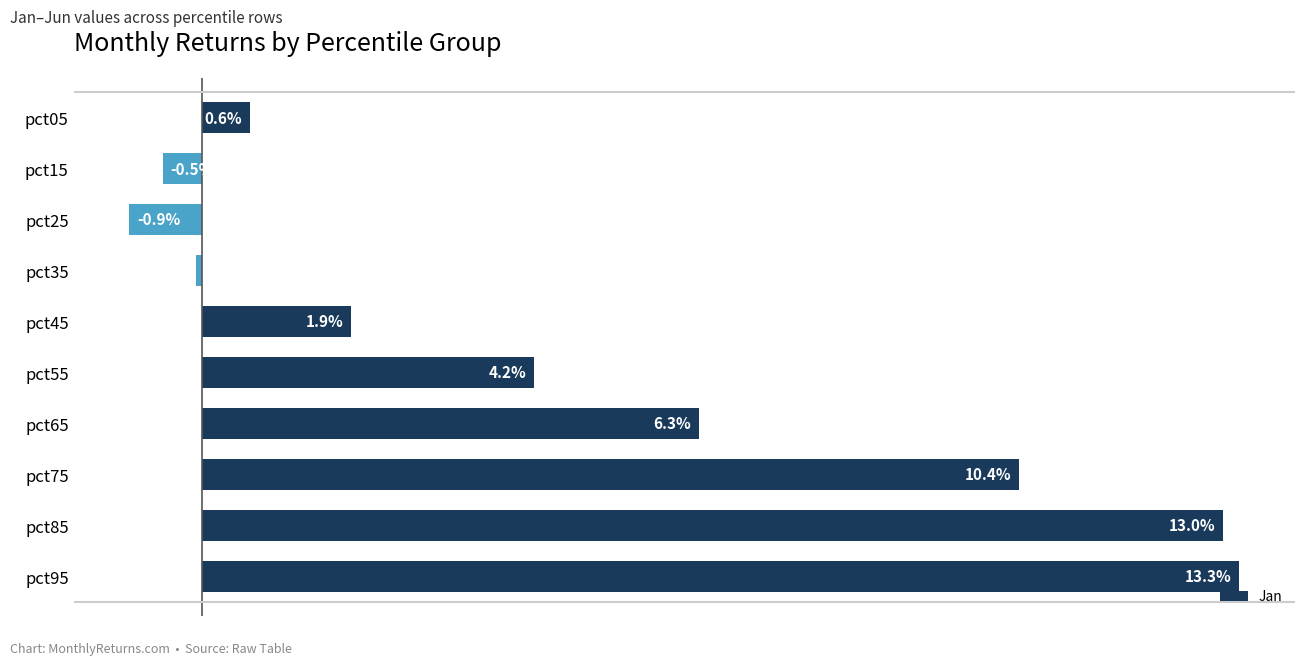

How many categories are shown in the chart?

10